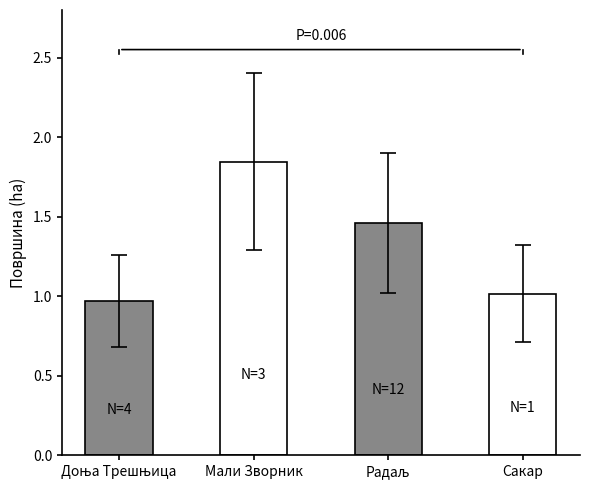

Count the number of data series in this chart.

1